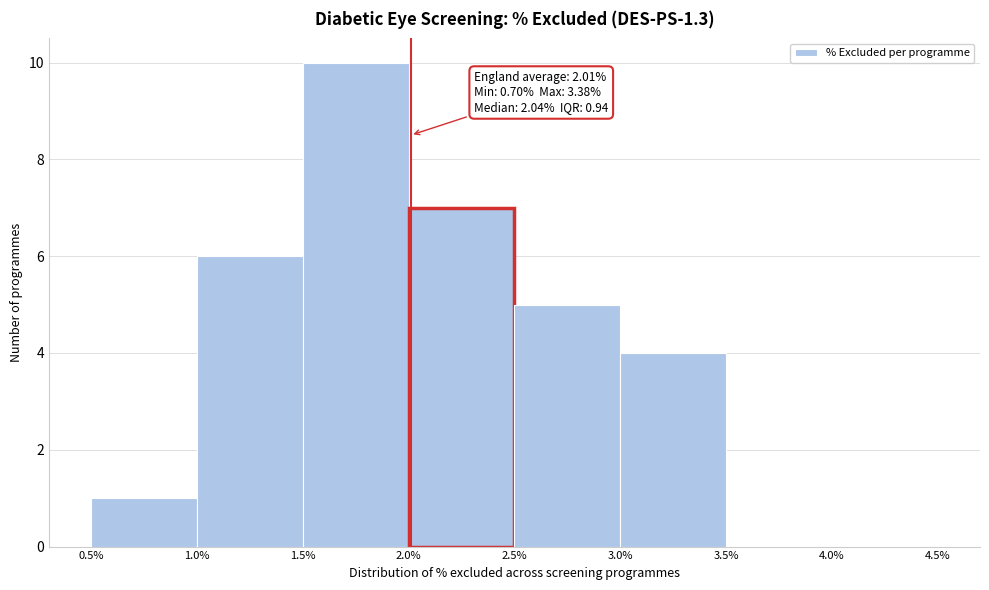

Which range on the x-axis has the tallest bar?

1.5% to 2.0%